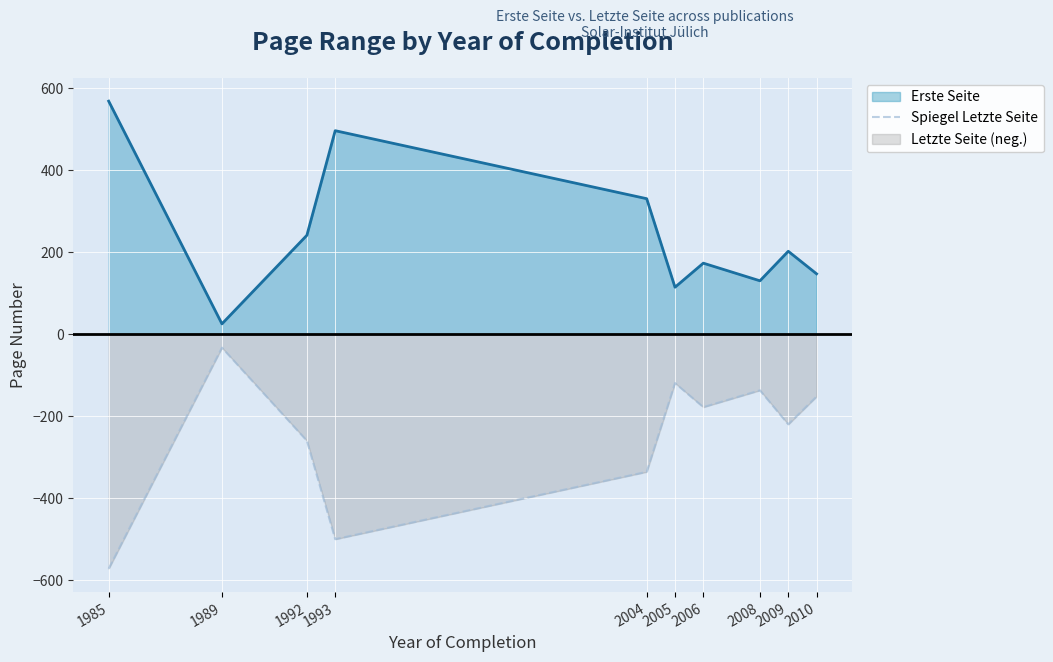

How many values exceed -178?

4